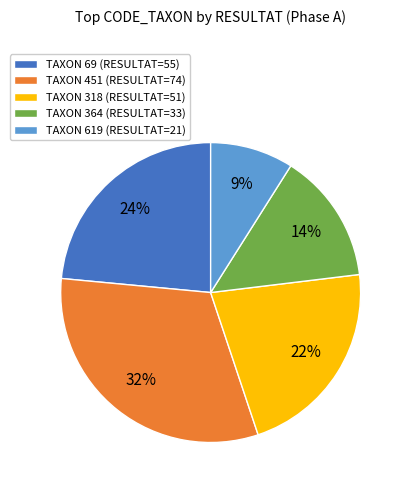

The TAXON 619 (RESULTAT=21) slice represents 9% of the pie. True or false?

True